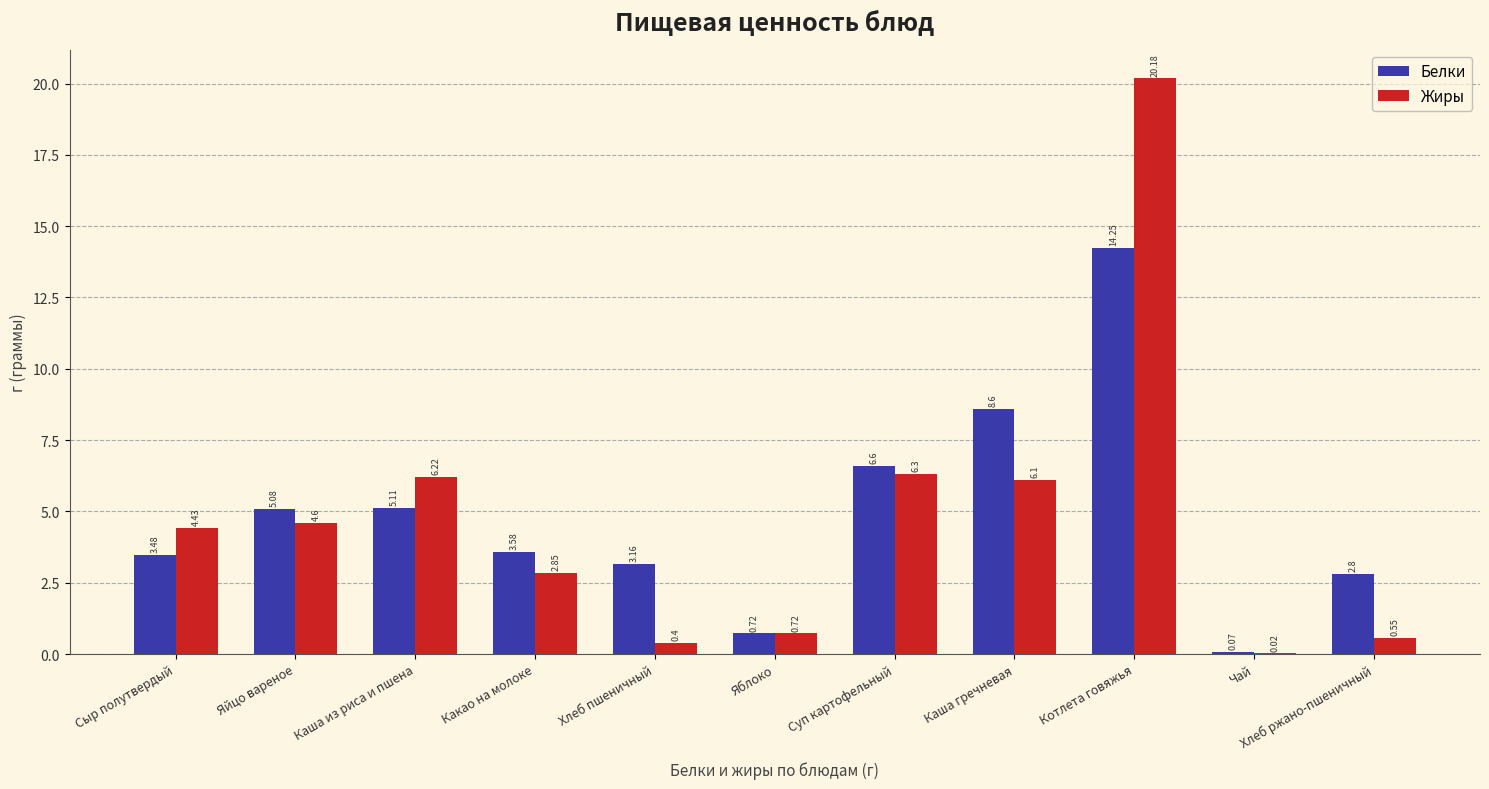

Which series changed the most between Хлеб пшеничный and Хлеб ржано-пшеничный?

Белки